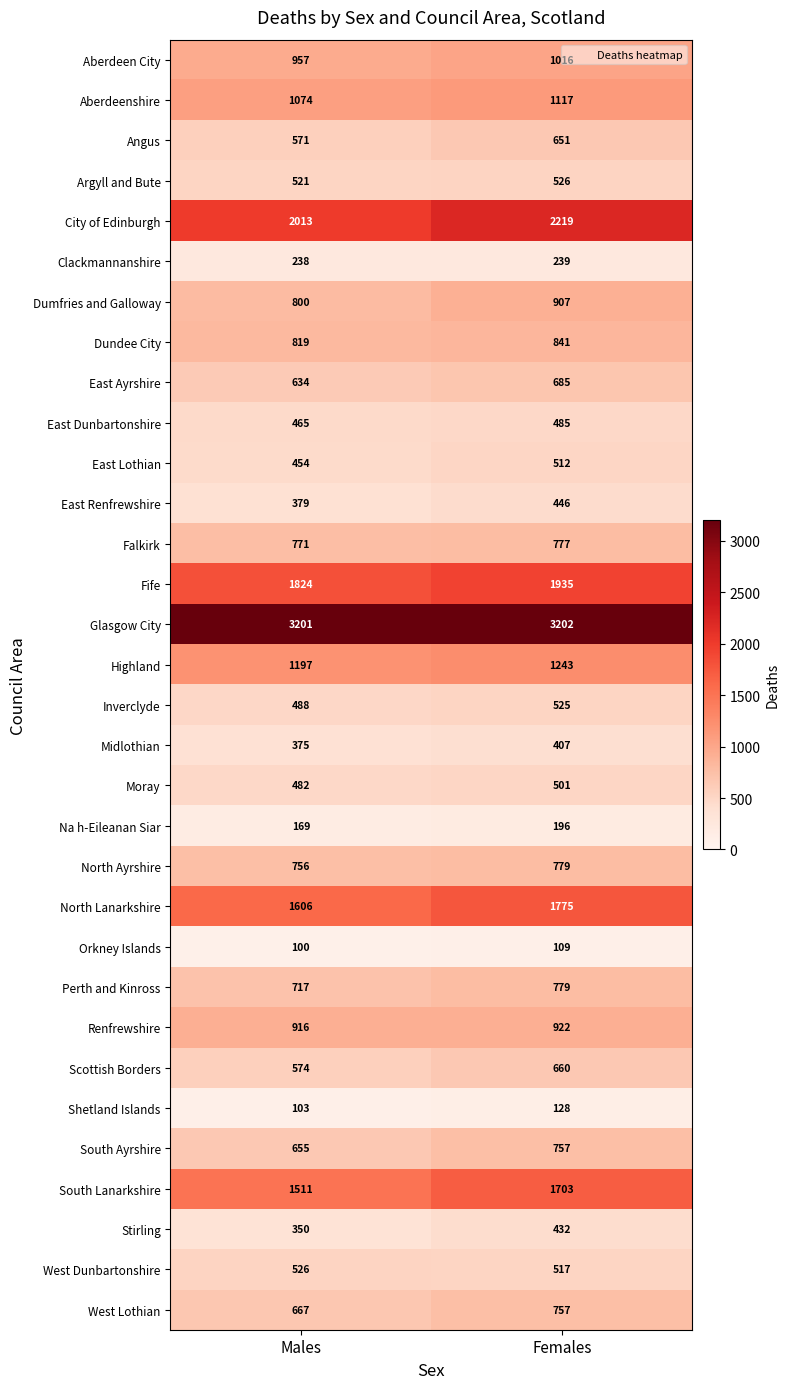

Is it true that West Dunbartonshire equals 874 at Females?

False